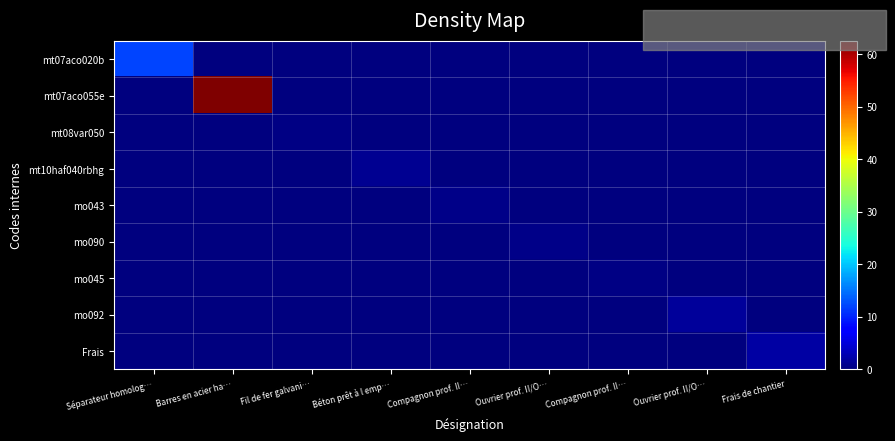

Reading left to right, list all the values displayed in this chart.

mt07aco020b: Séparateur homolog…=12.0	Barres en acier ha…=0.0	Fil de fer galvani…=0.0	Béton prêt à l emp…=0.0	Compagnon prof. II…=0.0	Ouvrier prof. II/O…=0.0	Compagnon prof. II…=0.0	Ouvrier prof. II/O…=0.0	Frais de chantier=0.0
mt07aco055e: Séparateur homolog…=0.0	Barres en acier ha…=62.5	Fil de fer galvani…=0.0	Béton prêt à l emp…=0.0	Compagnon prof. II…=0.0	Ouvrier prof. II/O…=0.0	Compagnon prof. II…=0.0	Ouvrier prof. II/O…=0.0	Frais de chantier=0.0
mt08var050: Séparateur homolog…=0.0	Barres en acier ha…=0.0	Fil de fer galvani…=0.4	Béton prêt à l emp…=0.0	Compagnon prof. II…=0.0	Ouvrier prof. II/O…=0.0	Compagnon prof. II…=0.0	Ouvrier prof. II/O…=0.0	Frais de chantier=0.0
mt10haf040rbhg: Séparateur homolog…=0.0	Barres en acier ha…=0.0	Fil de fer galvani…=0.0	Béton prêt à l emp…=1.1	Compagnon prof. II…=0.0	Ouvrier prof. II/O…=0.0	Compagnon prof. II…=0.0	Ouvrier prof. II/O…=0.0	Frais de chantier=0.0
mo043: Séparateur homolog…=0.0	Barres en acier ha…=0.0	Fil de fer galvani…=0.0	Béton prêt à l emp…=0.0	Compagnon prof. II…=0.5	Ouvrier prof. II/O…=0.0	Compagnon prof. II…=0.0	Ouvrier prof. II/O…=0.0	Frais de chantier=0.0
mo090: Séparateur homolog…=0.0	Barres en acier ha…=0.0	Fil de fer galvani…=0.0	Béton prêt à l emp…=0.0	Compagnon prof. II…=0.0	Ouvrier prof. II/O…=0.6	Compagnon prof. II…=0.0	Ouvrier prof. II/O…=0.0	Frais de chantier=0.0
mo045: Séparateur homolog…=0.0	Barres en acier ha…=0.0	Fil de fer galvani…=0.0	Béton prêt à l emp…=0.0	Compagnon prof. II…=0.0	Ouvrier prof. II/O…=0.0	Compagnon prof. II…=0.4	Ouvrier prof. II/O…=0.0	Frais de chantier=0.0
mo092: Séparateur homolog…=0.0	Barres en acier ha…=0.0	Fil de fer galvani…=0.0	Béton prêt à l emp…=0.0	Compagnon prof. II…=0.0	Ouvrier prof. II/O…=0.0	Compagnon prof. II…=0.0	Ouvrier prof. II/O…=1.7	Frais de chantier=0.0
Frais: Séparateur homolog…=0.0	Barres en acier ha…=0.0	Fil de fer galvani…=0.0	Béton prêt à l emp…=0.0	Compagnon prof. II…=0.0	Ouvrier prof. II/O…=0.0	Compagnon prof. II…=0.0	Ouvrier prof. II/O…=0.0	Frais de chantier=2.0